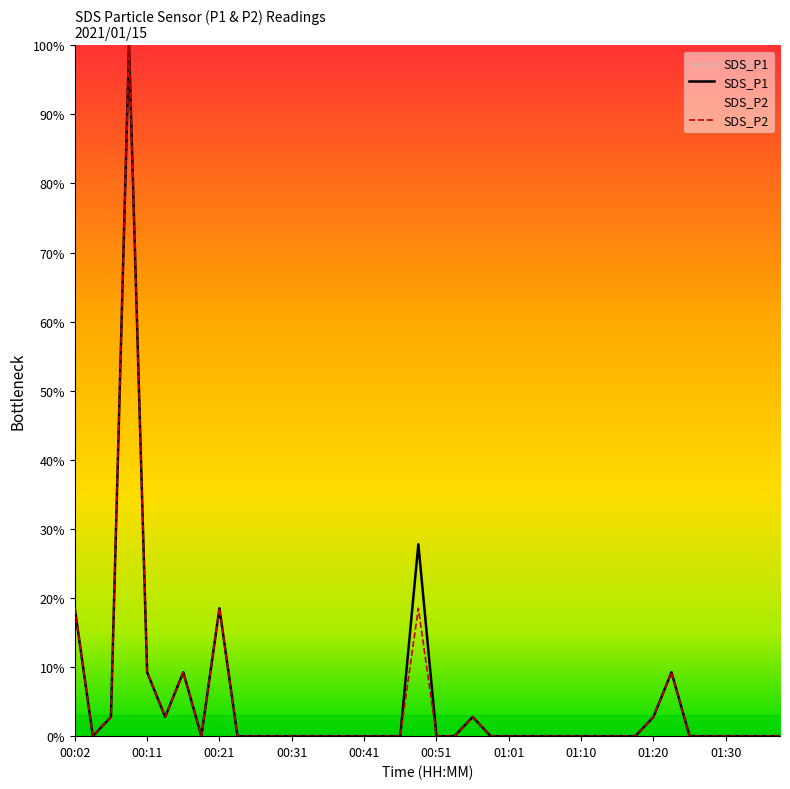

Where is the first local maximum for SDS_P1?

00:09